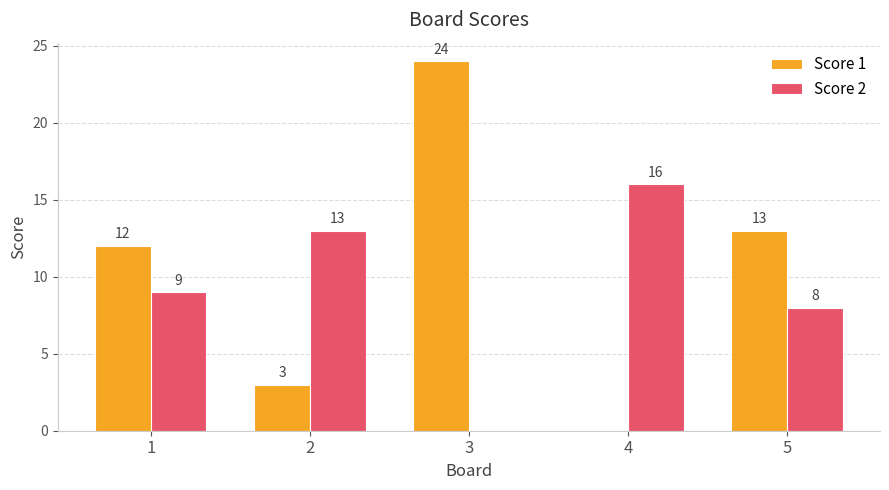

What is the sum of all Score 2 values?

46